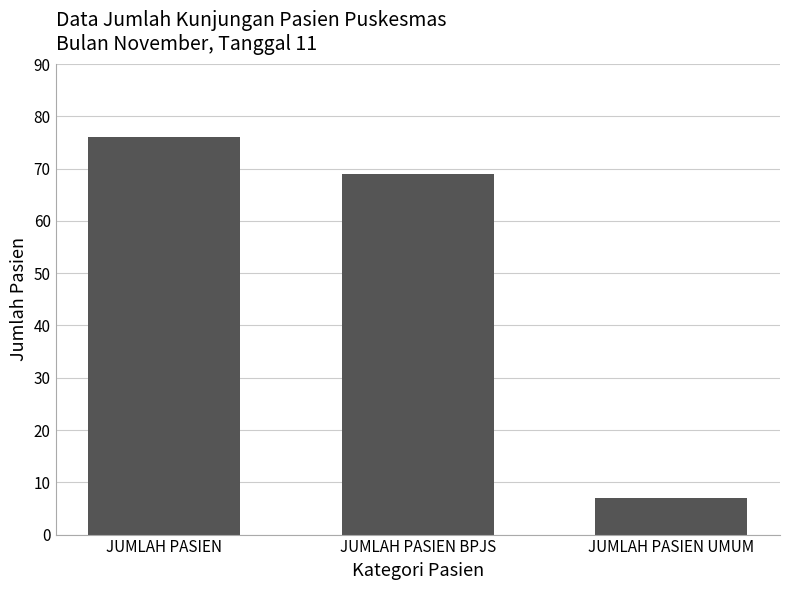

How many categories are shown in the chart?

3